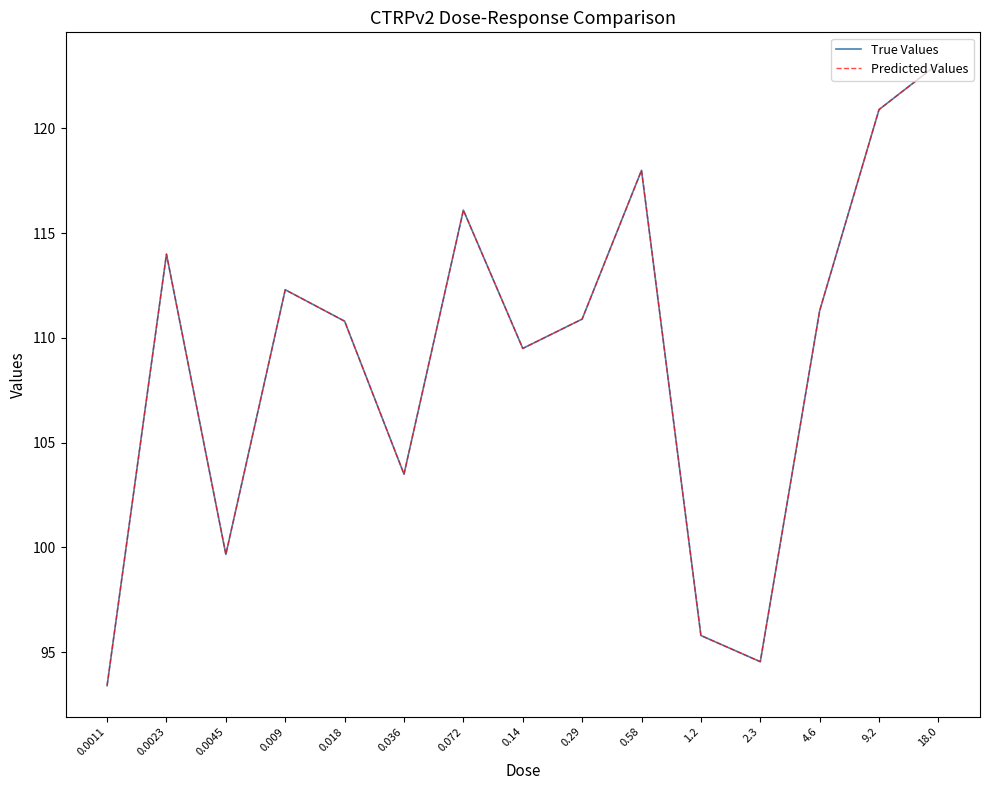

Which has a higher value, 1.2 or 0.009?

0.009